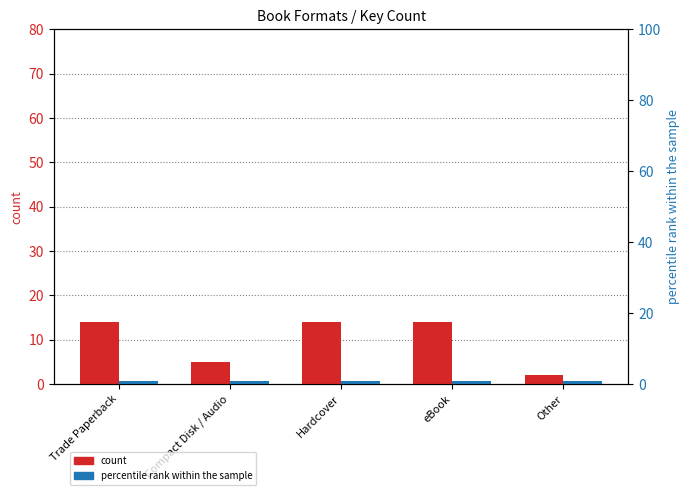

Reading left to right, extract all data points from this chart.

count: 14	5	14	14	2
percentile rank within the sample: 1	1	1	1	1